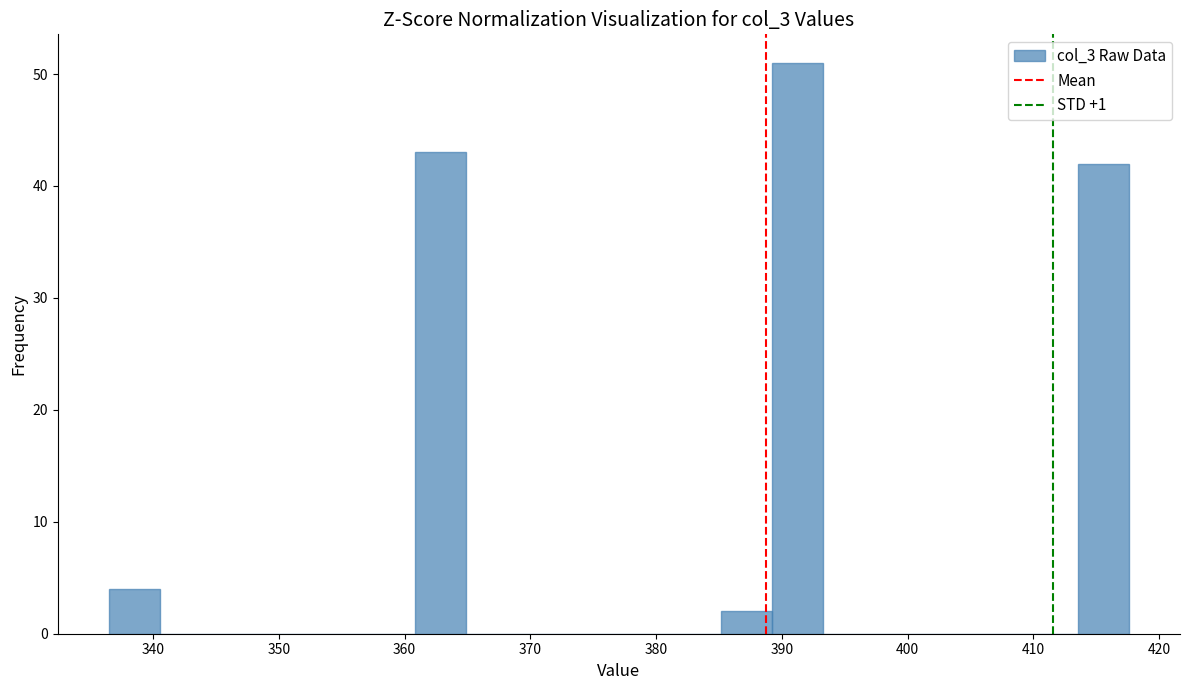

Reading left to right, list every bar in this chart as the range it spans on the x-axis followed by its height. Neither the bar edges nor the heights are printed on the chart, so give them approximately, as read against the axes.

336 to 341: 4
341 to 345: 0
345 to 349: 0
349 to 353: 0
353 to 357: 0
357 to 361: 0
361 to 365: 43
365 to 369: 0
369 to 373: 0
373 to 377: 0
377 to 381: 0
381 to 385: 0
385 to 389: 2
389 to 393: 51
393 to 397: 0
397 to 401: 0
401 to 405: 0
405 to 409: 0
409 to 414: 0
414 to 418: 42